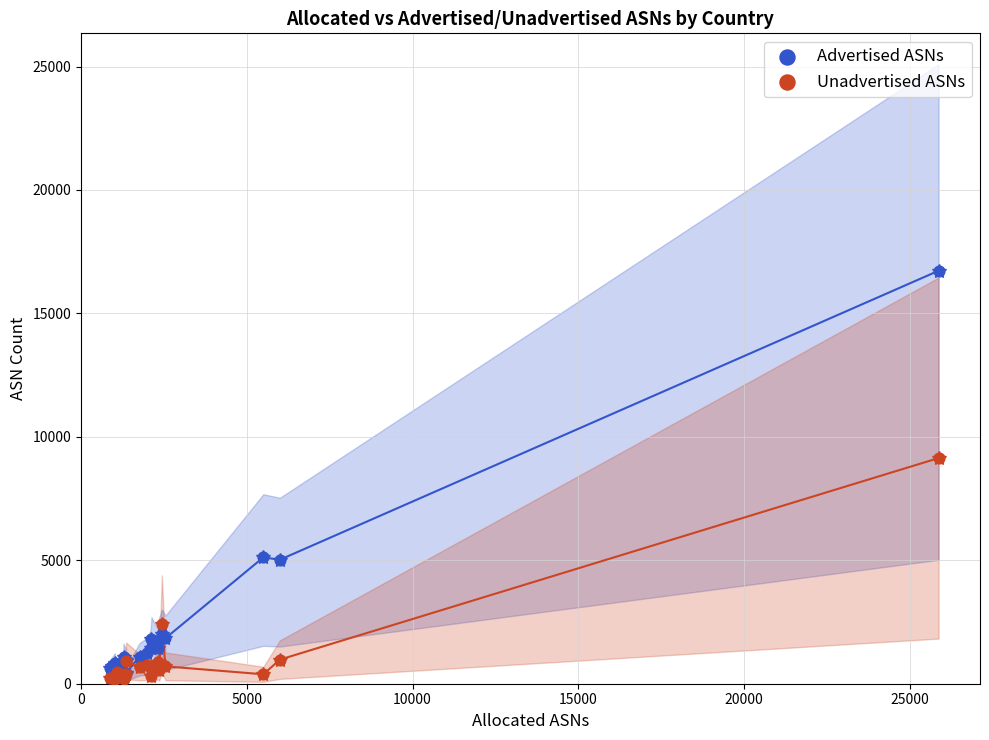

In the Advertised ASNs series, what Y value is closest to 8581?

5117